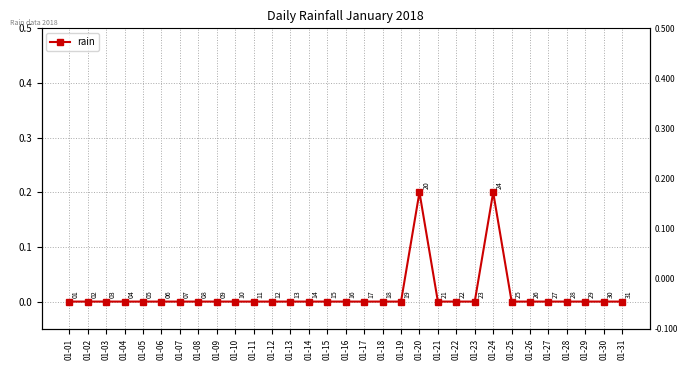

Does the chart have visible grid lines?

Yes